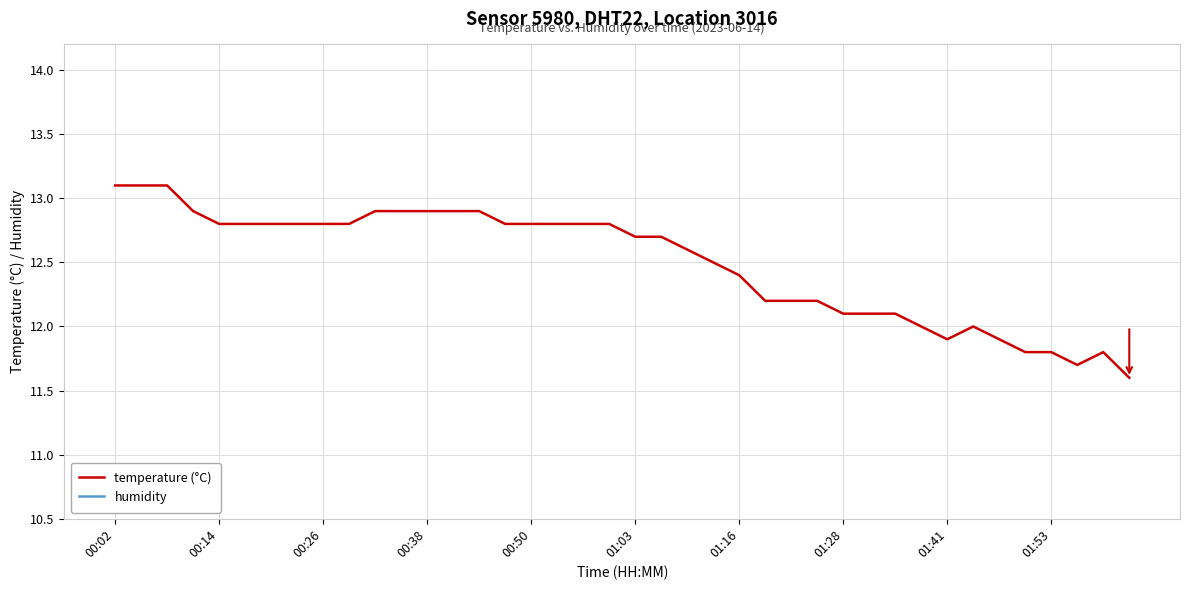

Is it true that temperature (°C) equals 20.4 at 00:02?

False